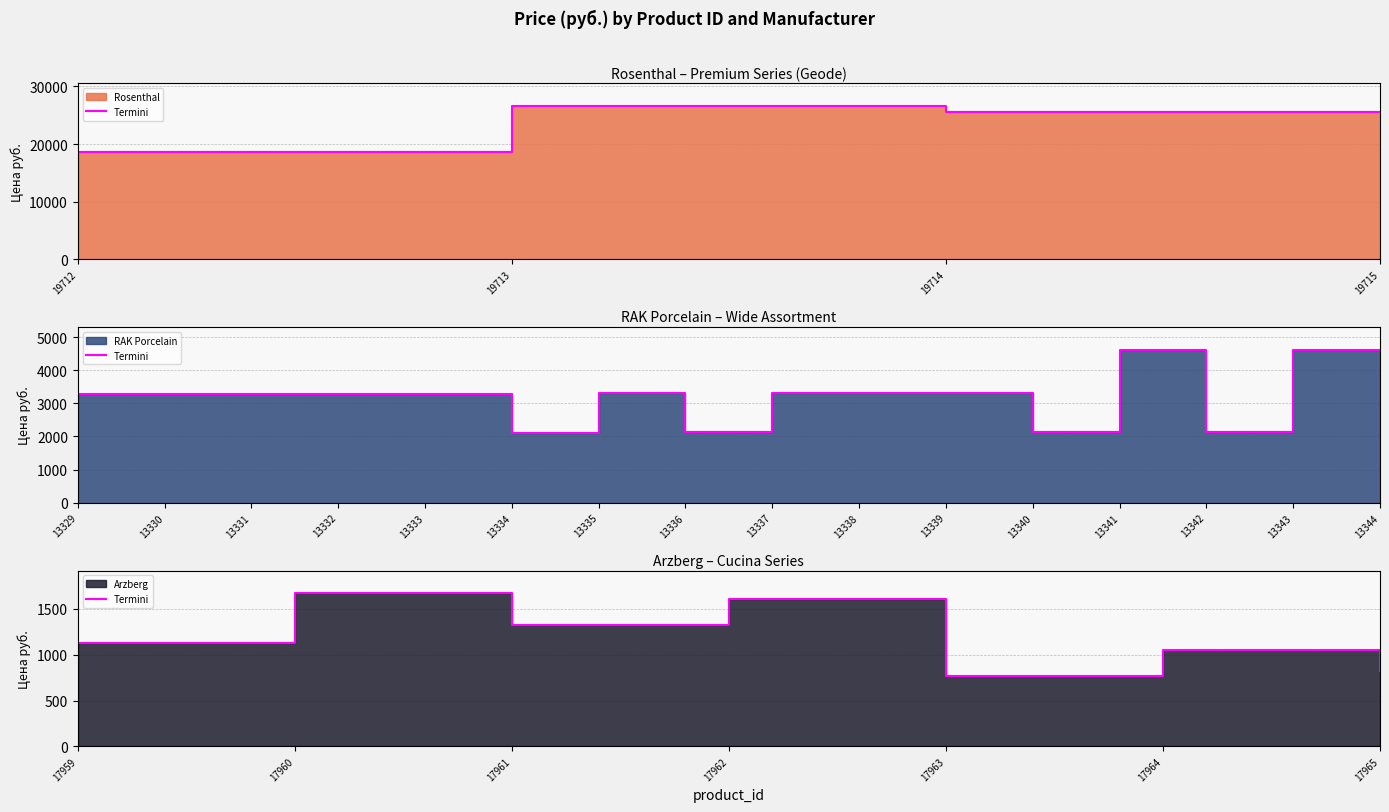

What is the difference between the second highest and second lowest values?

787.9